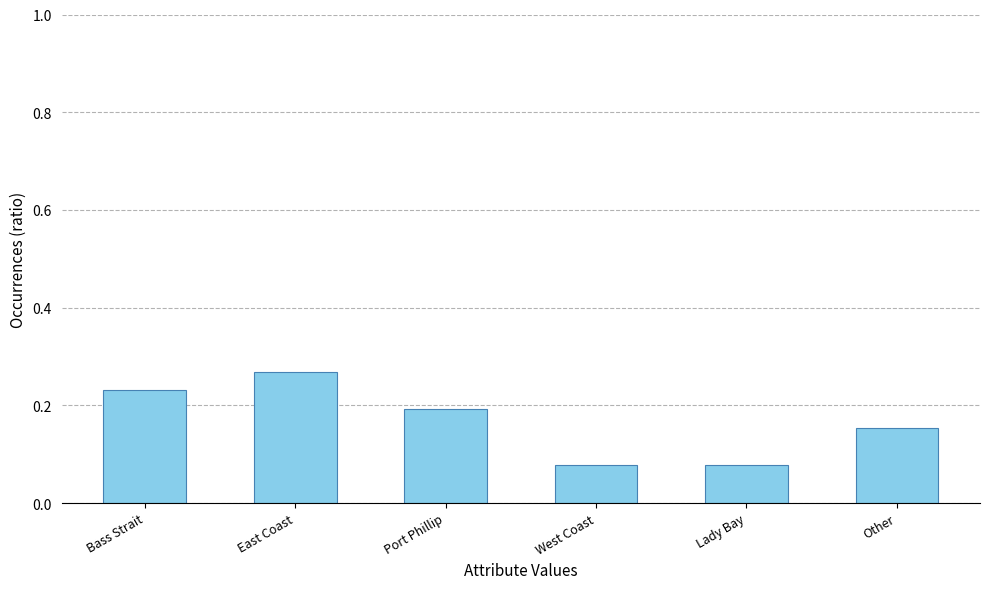

What is the label of the 3rd bar from the right?

West Coast